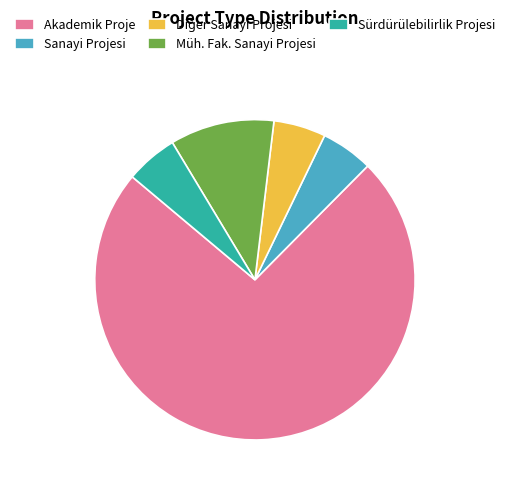

What is the ratio of the value at Akademik Proje to the value at Sürdürülebilirlik Projesi?

14.0